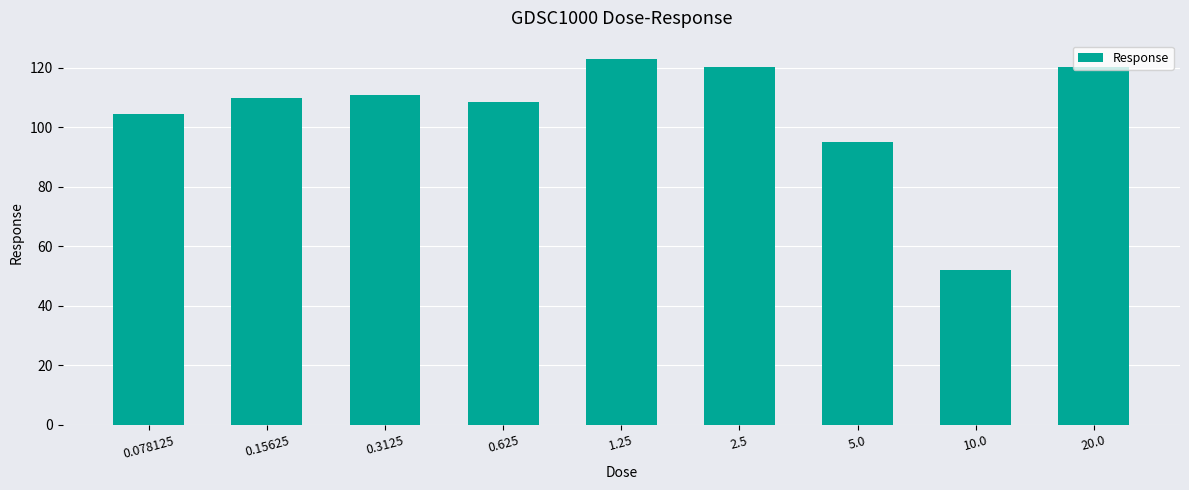

What is the difference between the second highest and second lowest values?

25.1